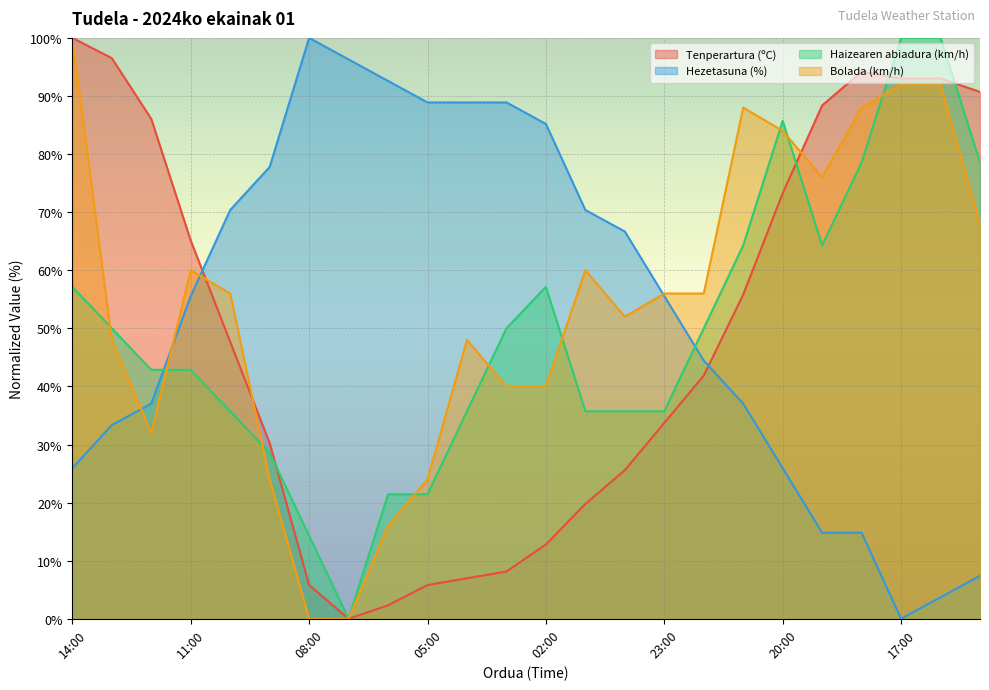

Between 07:00 and 16:00, which is larger?

16:00